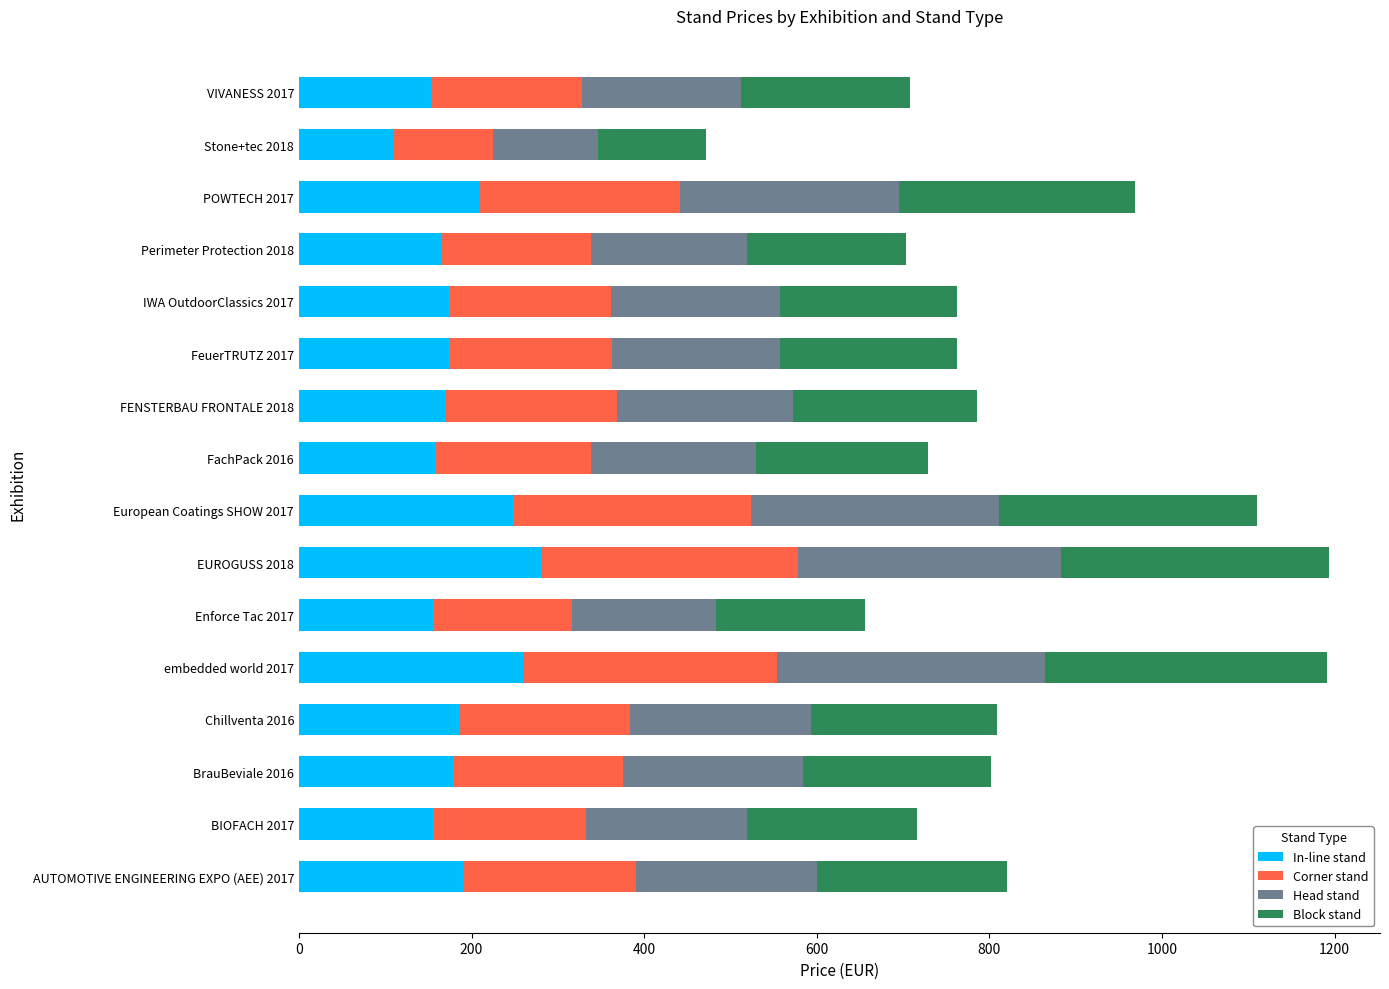

How many distinct data groups are displayed?

4